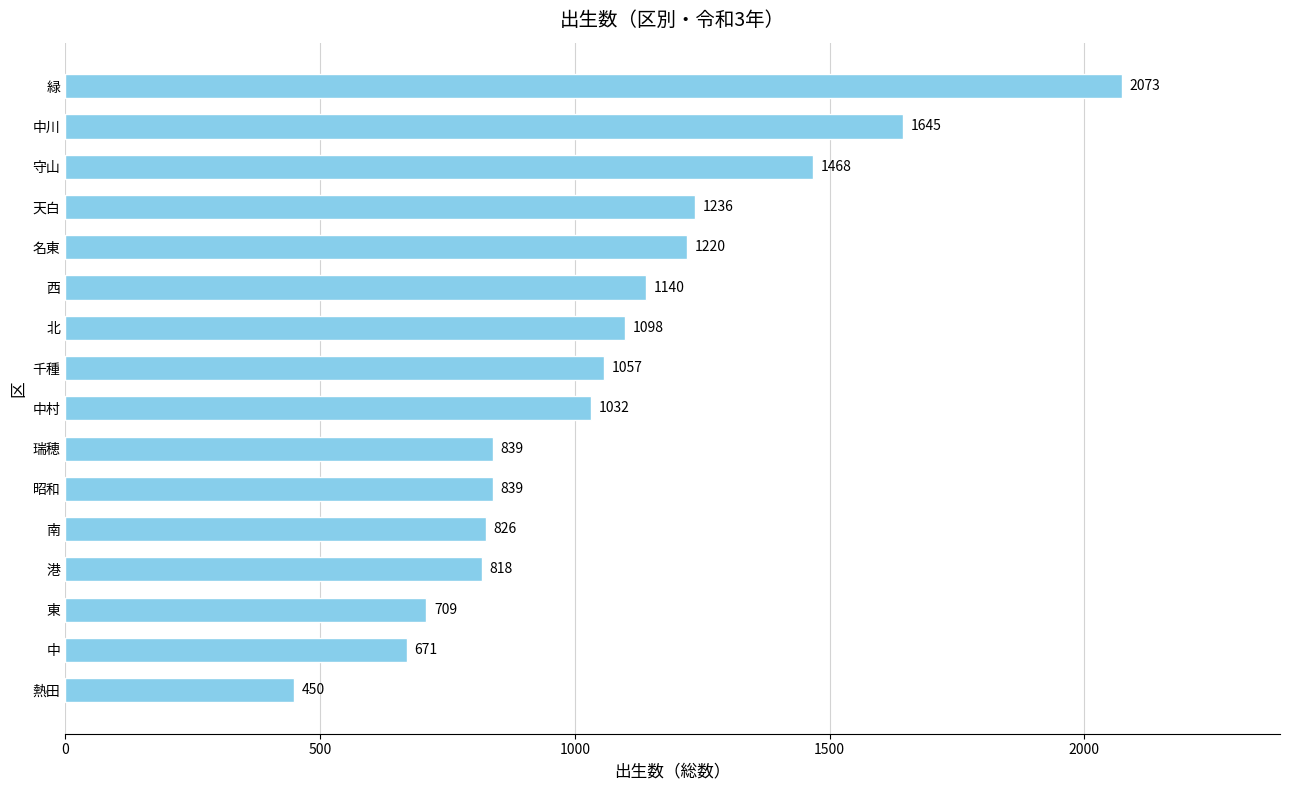

What is the difference between the second highest and minimum values?

1195